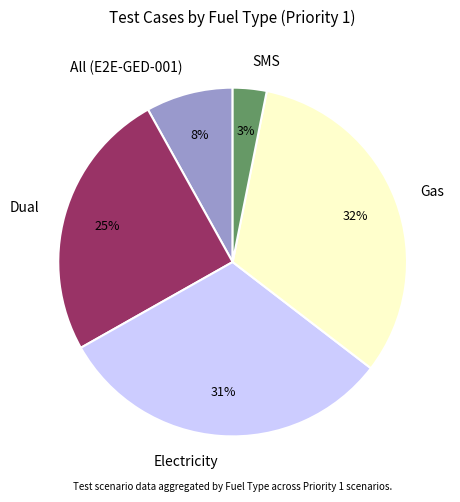

Is it true that Electricity is 43% of the pie?

False